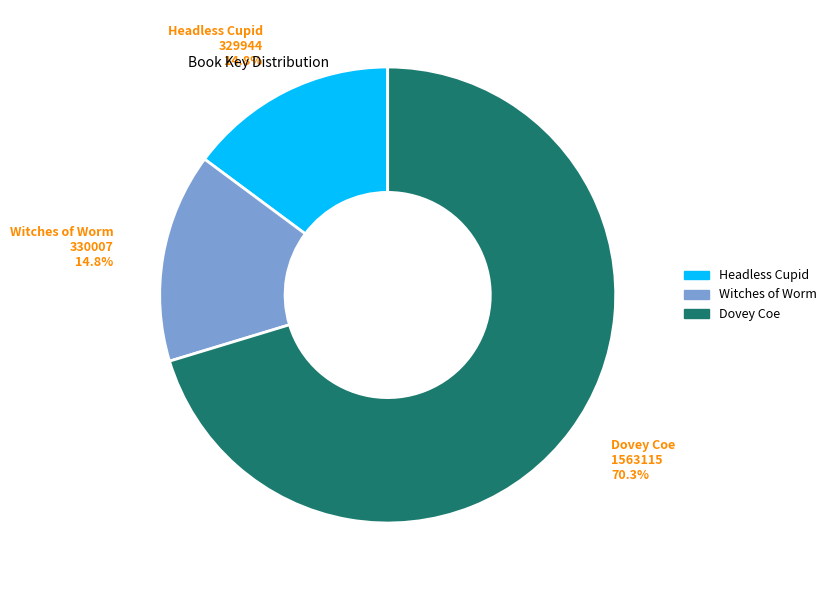

The Witches of Worm slice represents 2% of the pie. True or false?

False